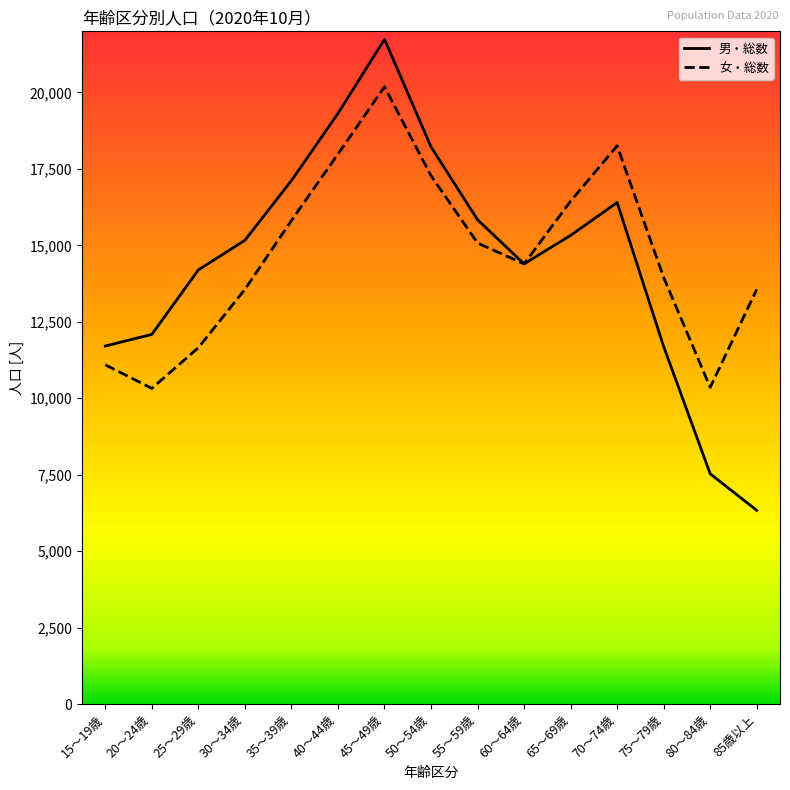

At which category is the sum across all series the highest?

45～49歳